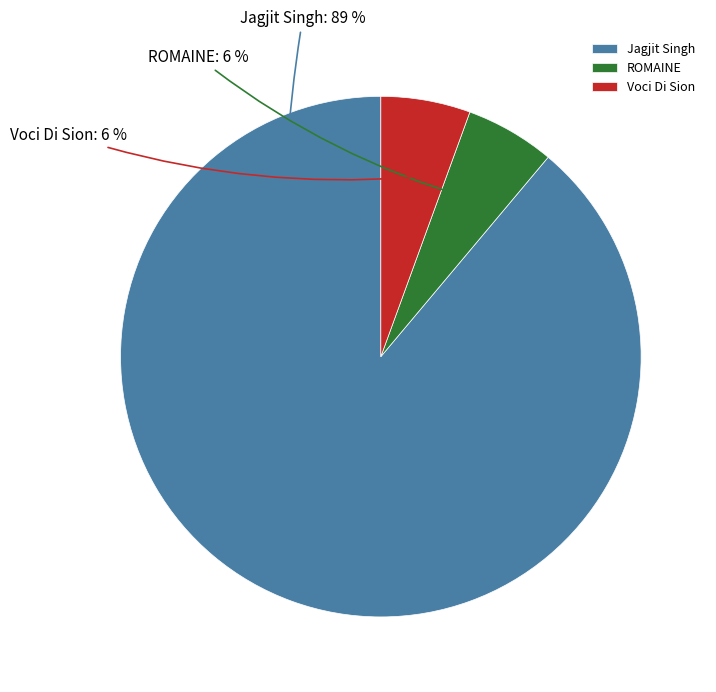

Which category has the biggest portion of the pie?

Jagjit Singh